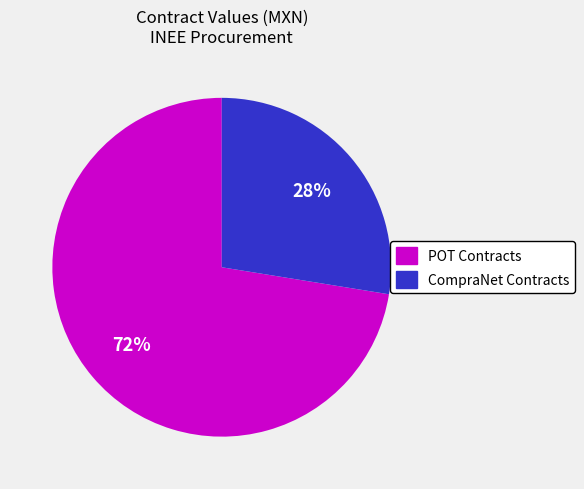

Approximately how many times larger is the value at POT Contracts compared to CompraNet Contracts?

2.6